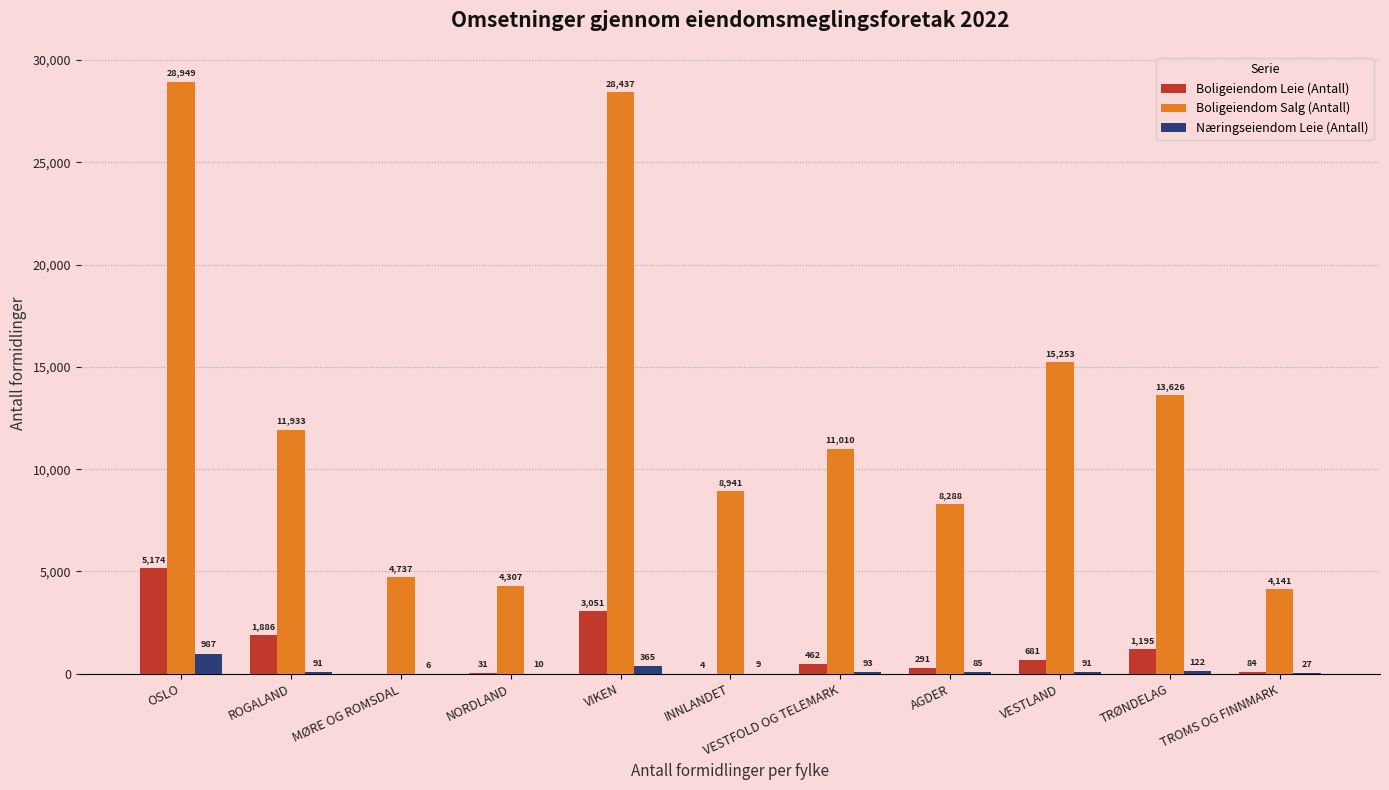

What is the difference between the Boligeiendom Leie (Antall) values at AGDER and VESTLAND?

390